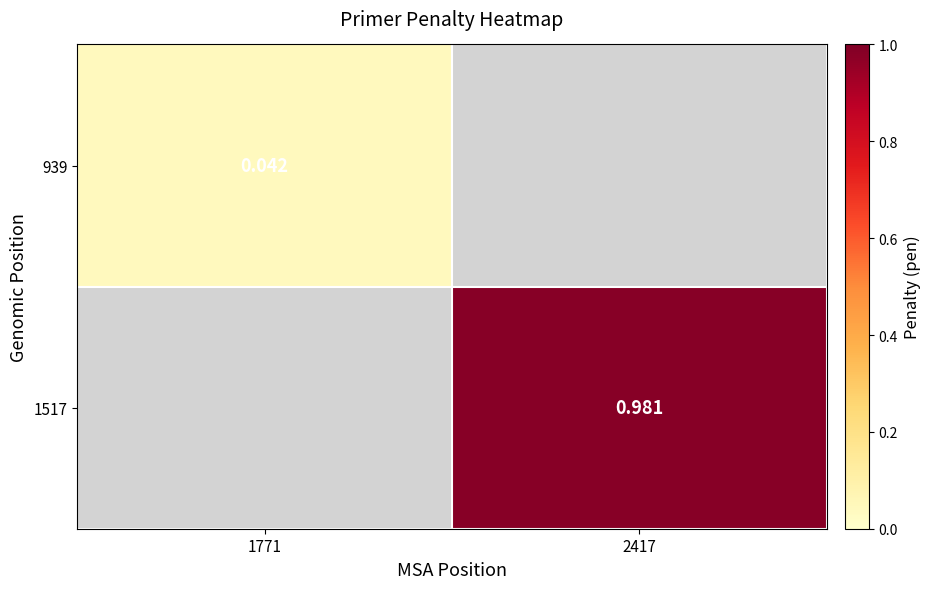

Where does the 1517 series first go above 0?

2417